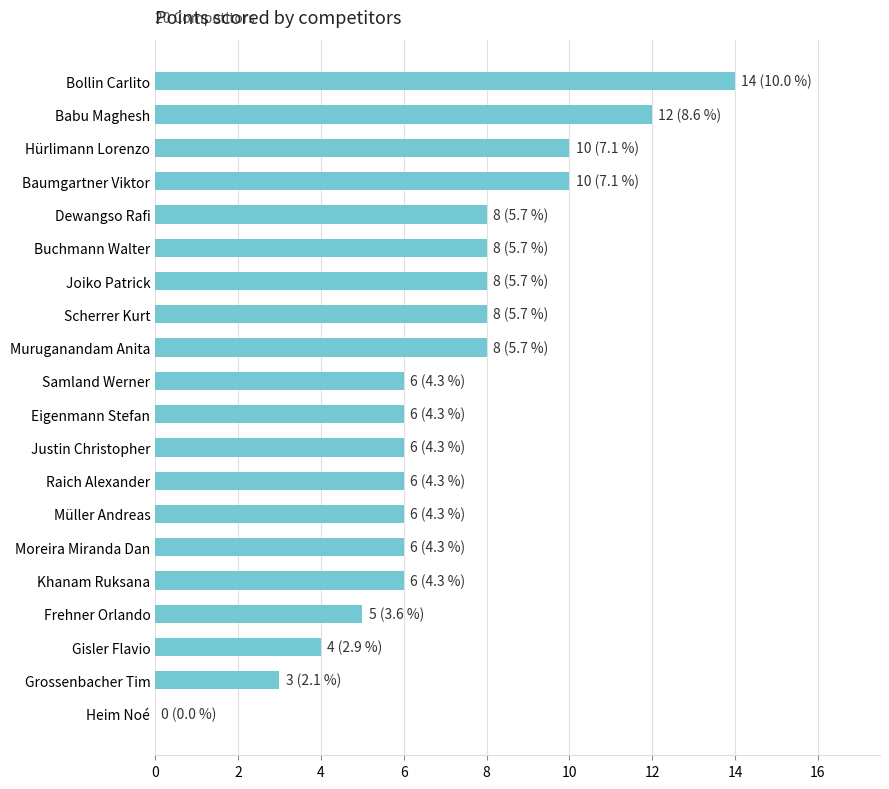

What is the approximate value at Hürlimann Lorenzo?

10